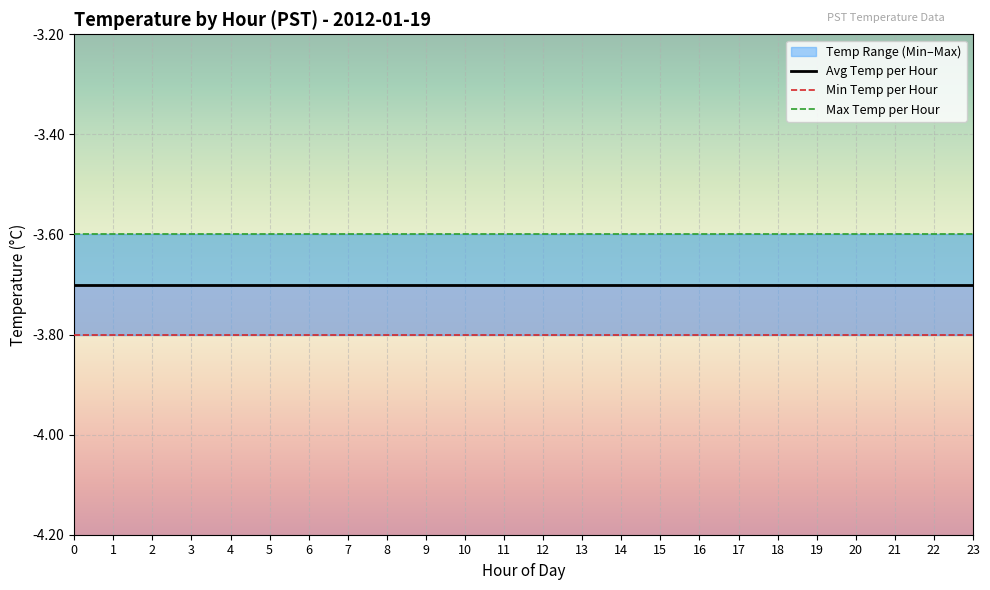

True or false: Avg Temp per Hour has more than 2 interior local peaks.

False